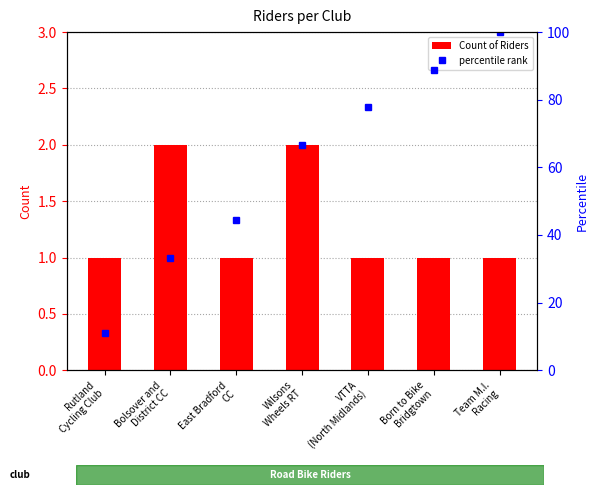

Approximately how many times larger is the value at Wilsons
Wheels RT compared to Rutland
Cycling Club?

2.0